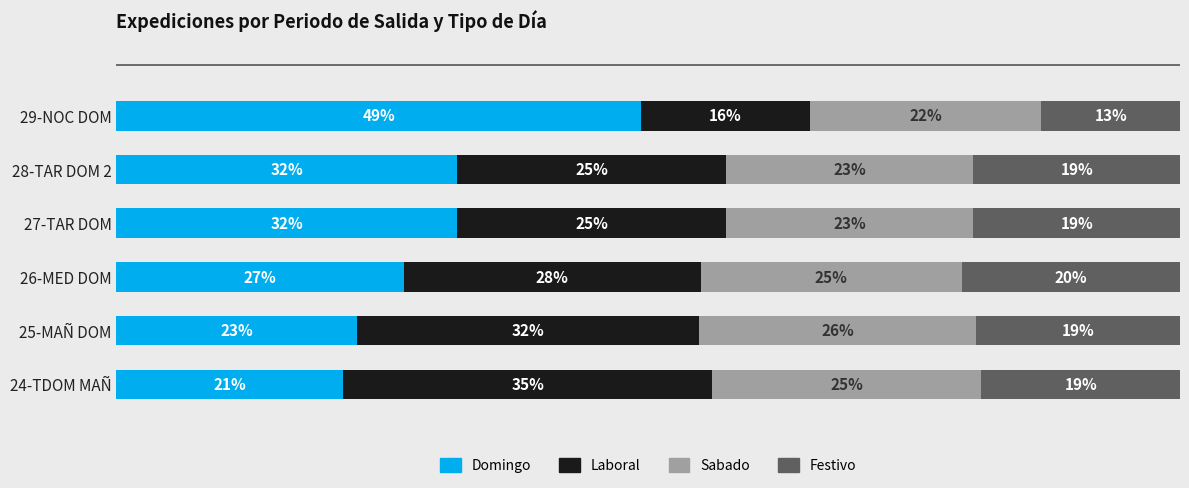

What are all the series names shown in the legend?

Domingo, Laboral, Sabado, Festivo